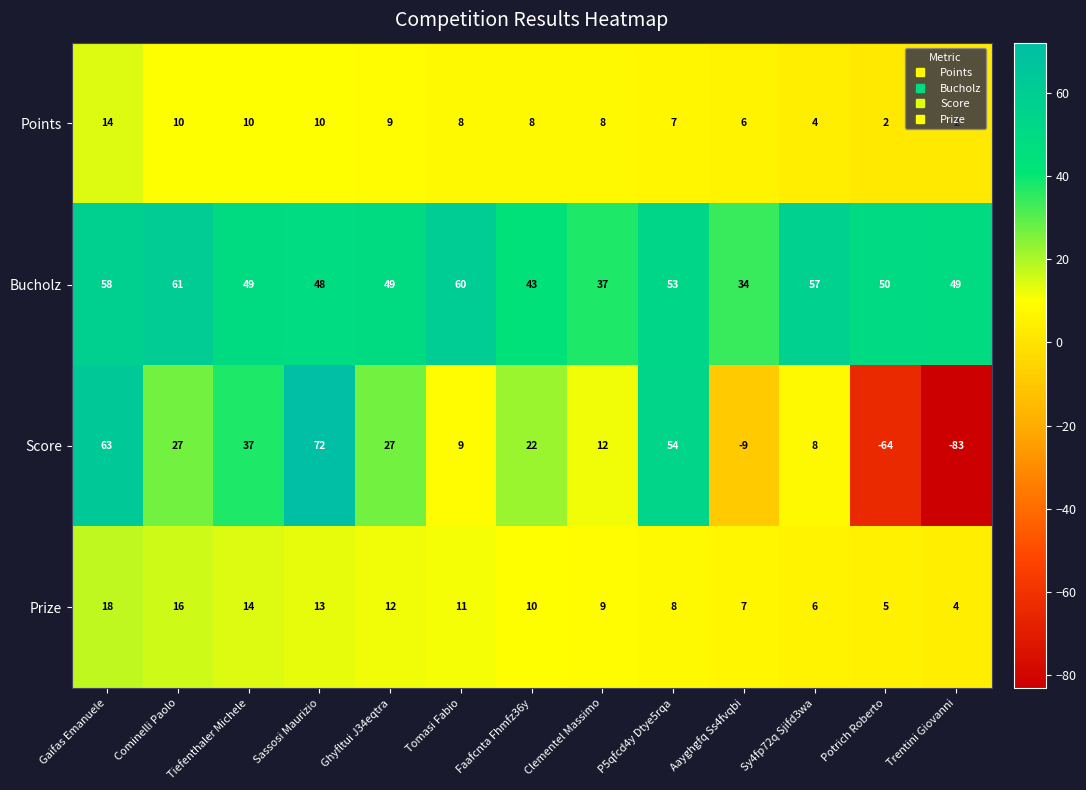

At which label is Score closest to -5?

Aayghgfq Ss4fvqbi